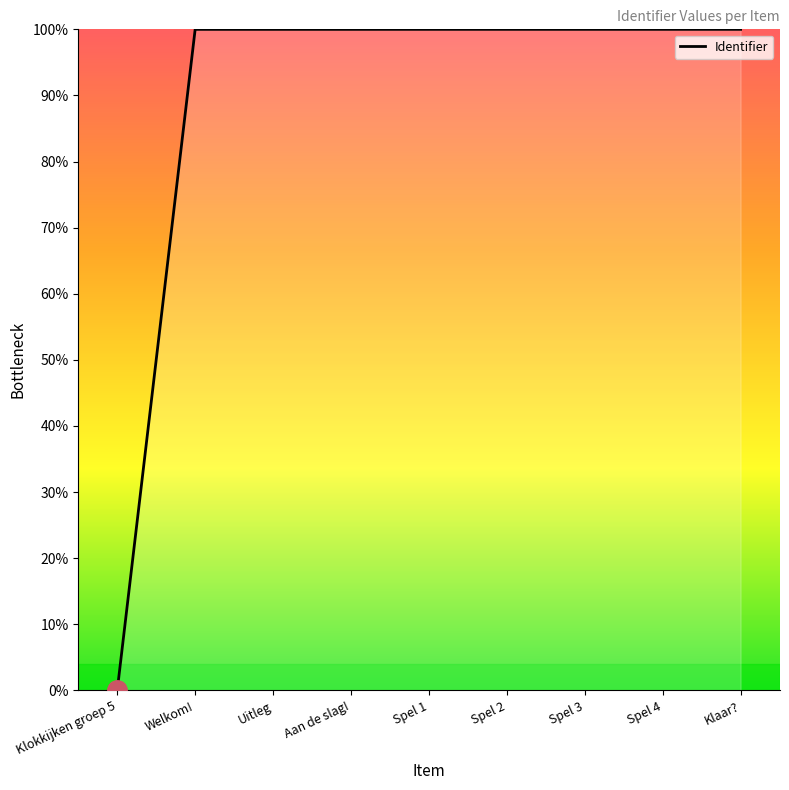

Does the chart display data point markers on the line(s)?

No